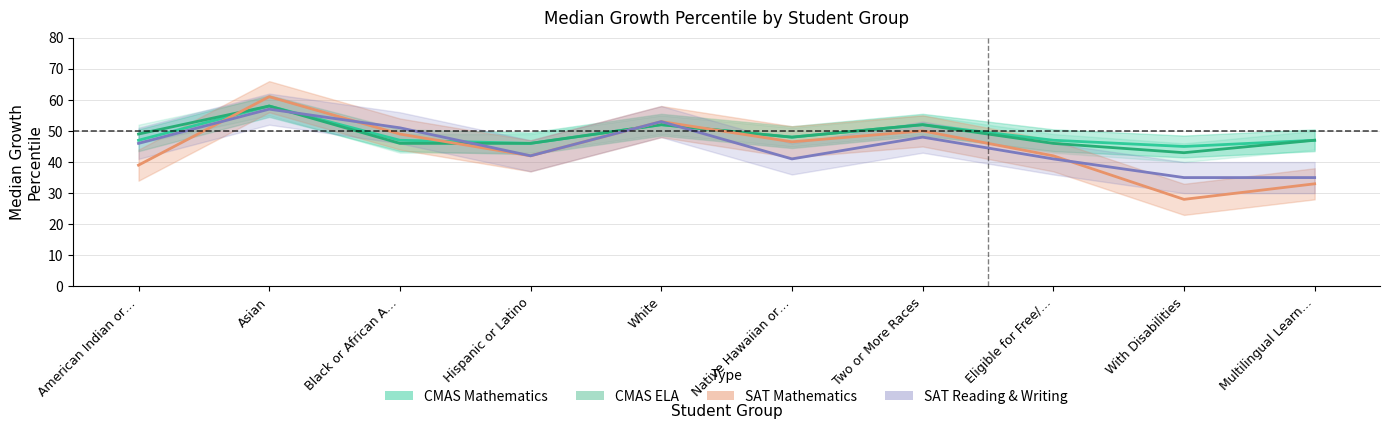

How many series are shown in this chart?

4